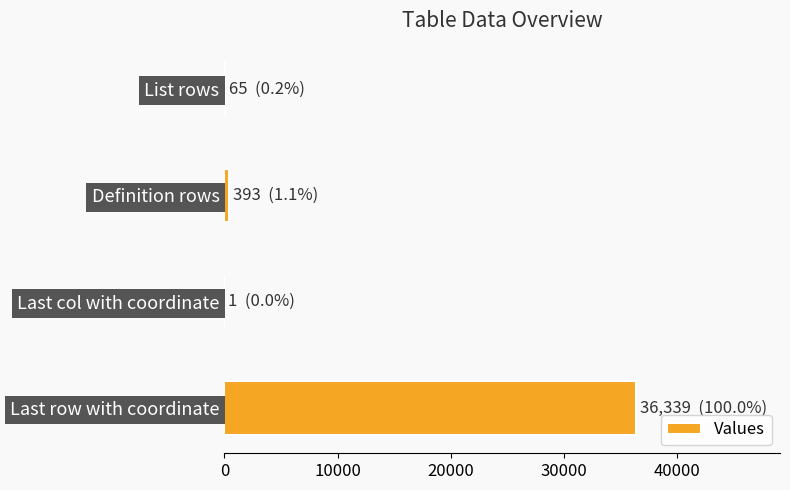

At which label is the value closest to 18170?

Definition rows